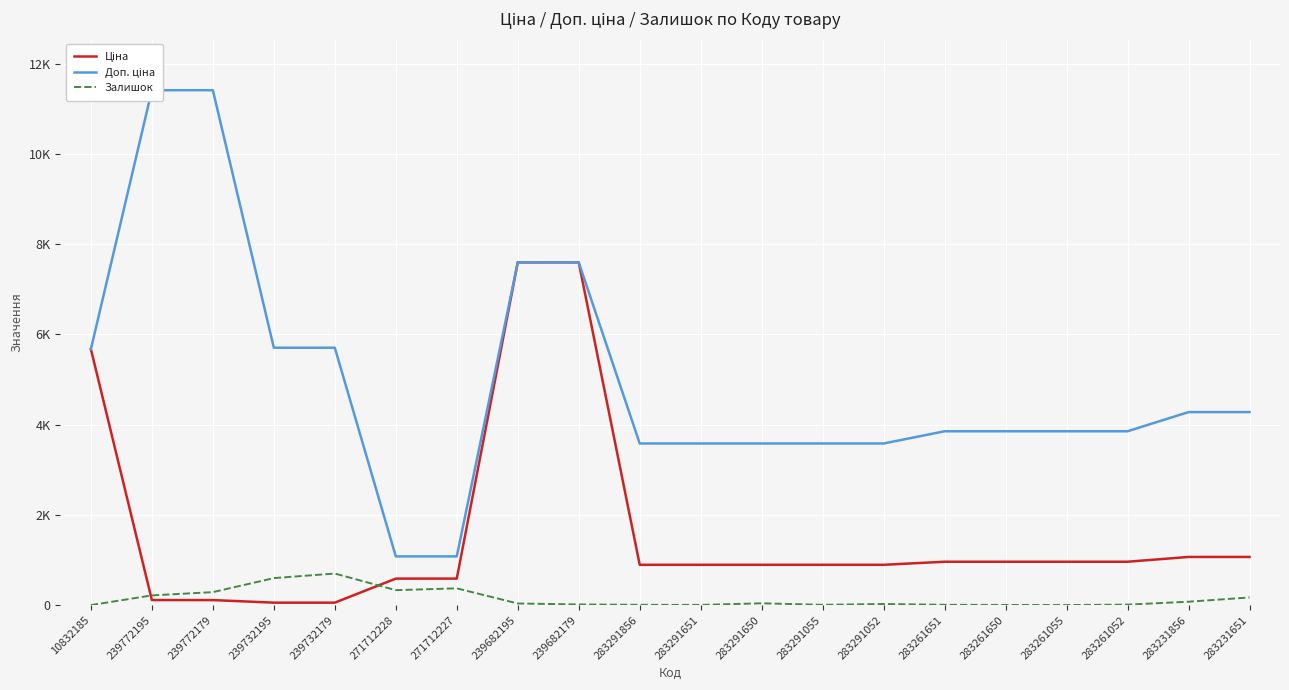

What is the lowest value of the Доп. ціна series?

1081.7